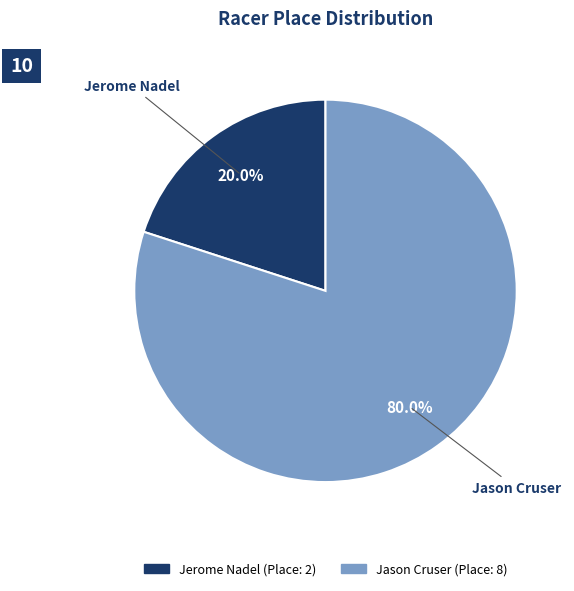

How much of the chart is everything except Jerome Nadel?

80.0%